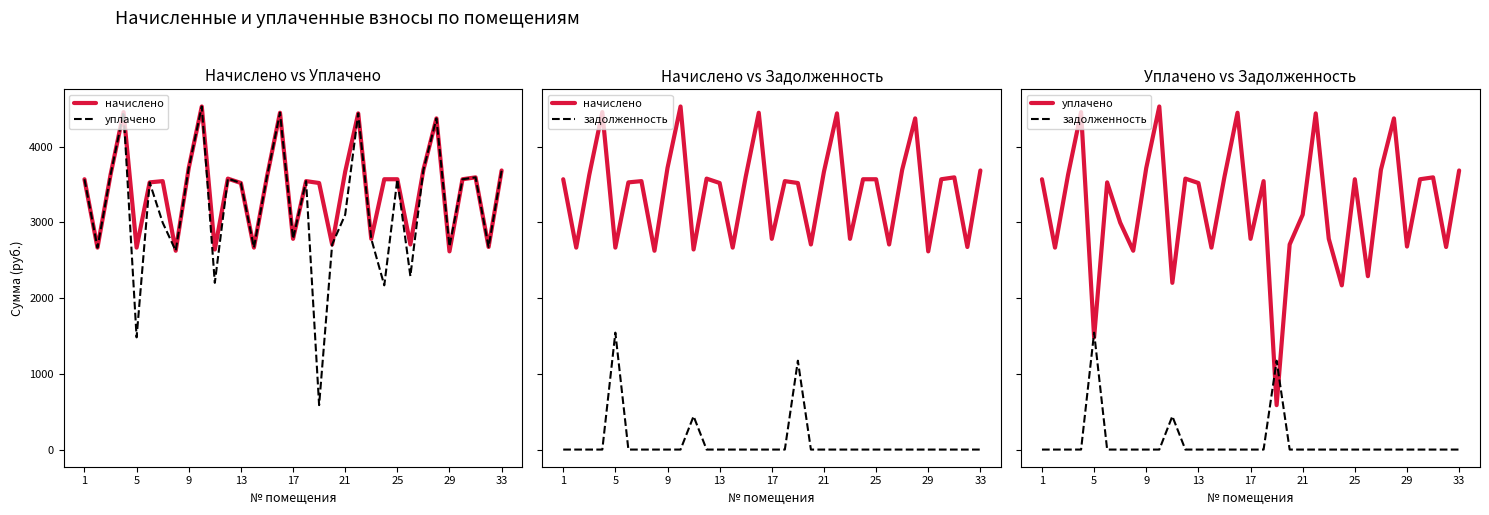

What is the greatest value displayed?

4529.2